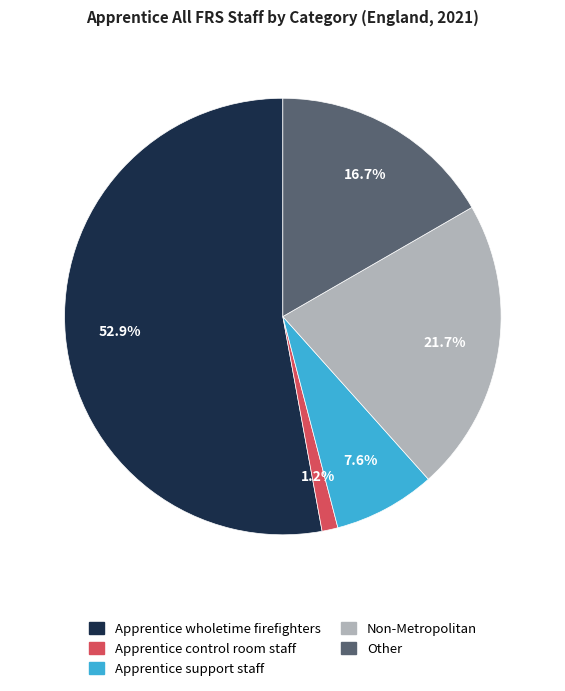

Is there a majority slice in this chart?

Yes